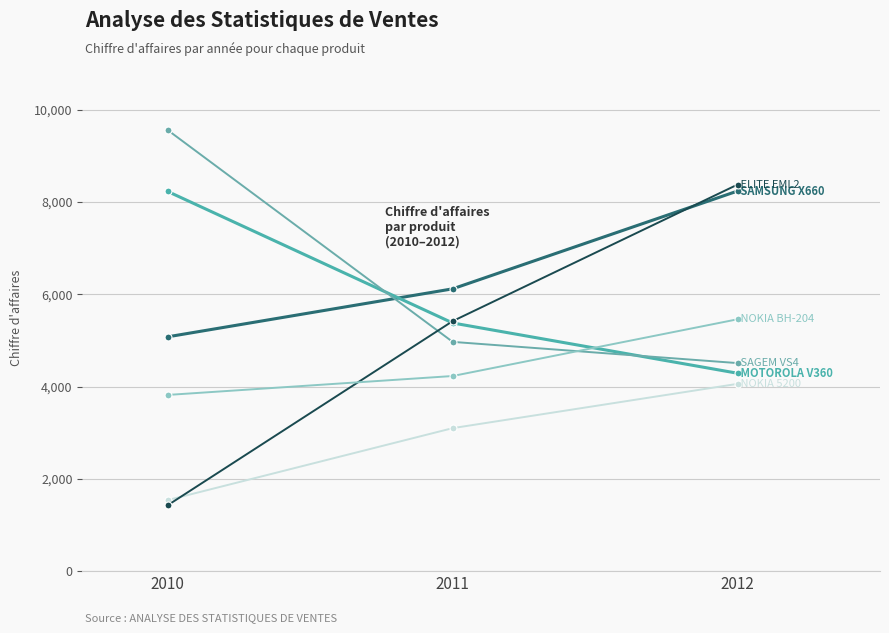

Count the number of data series in this chart.

6